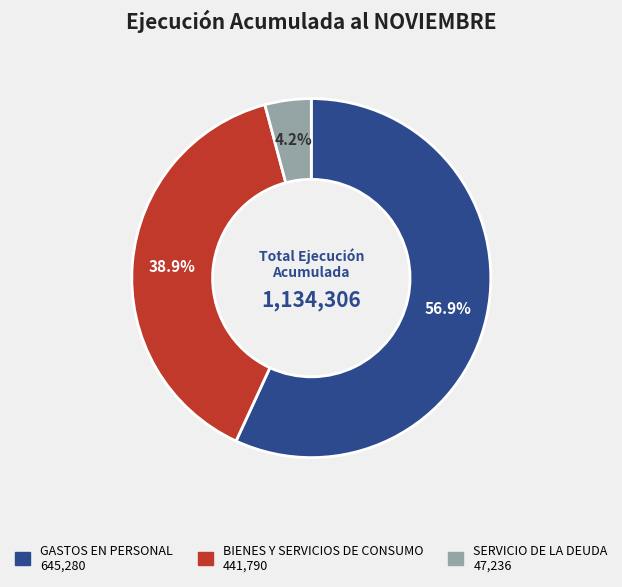

Count the number of slices in the pie.

3